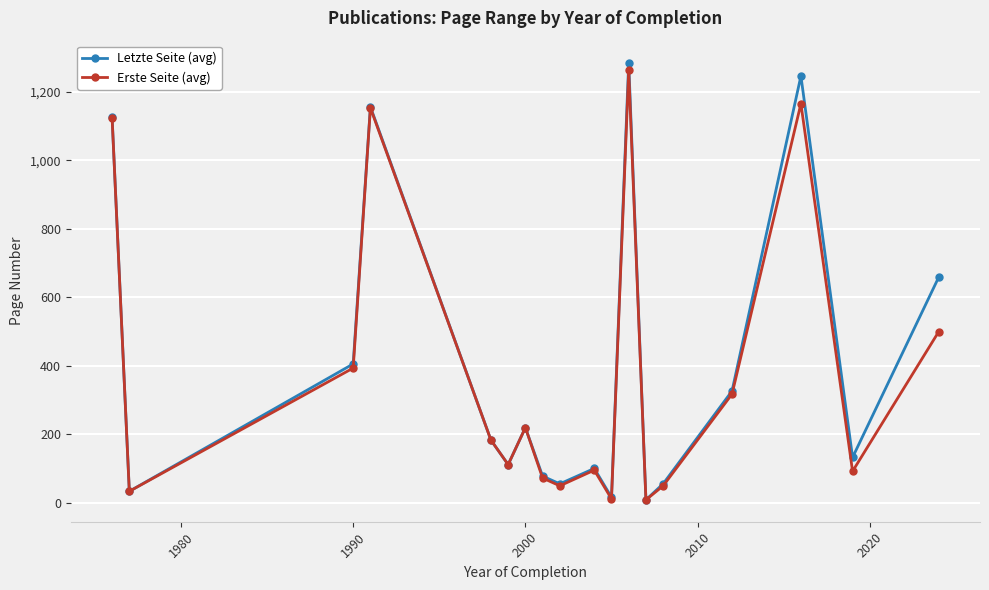

What is the smallest value displayed?

8.0